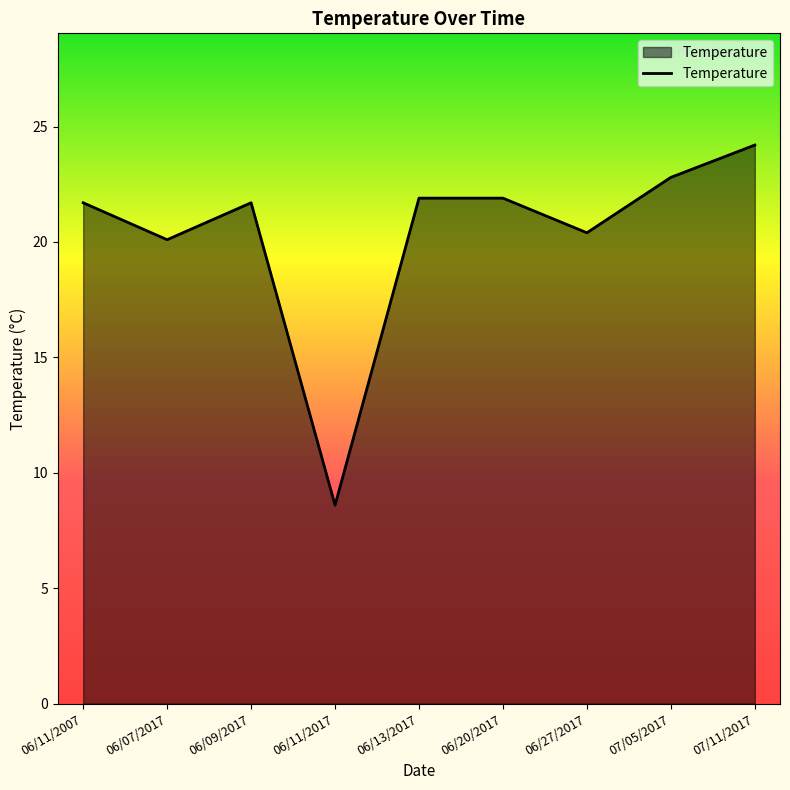

What position from the right is 06/11/2007?

9